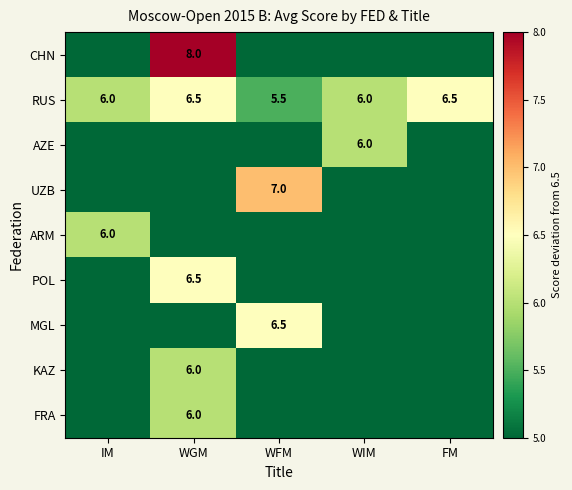

What is the average value of the RUS series?

6.1